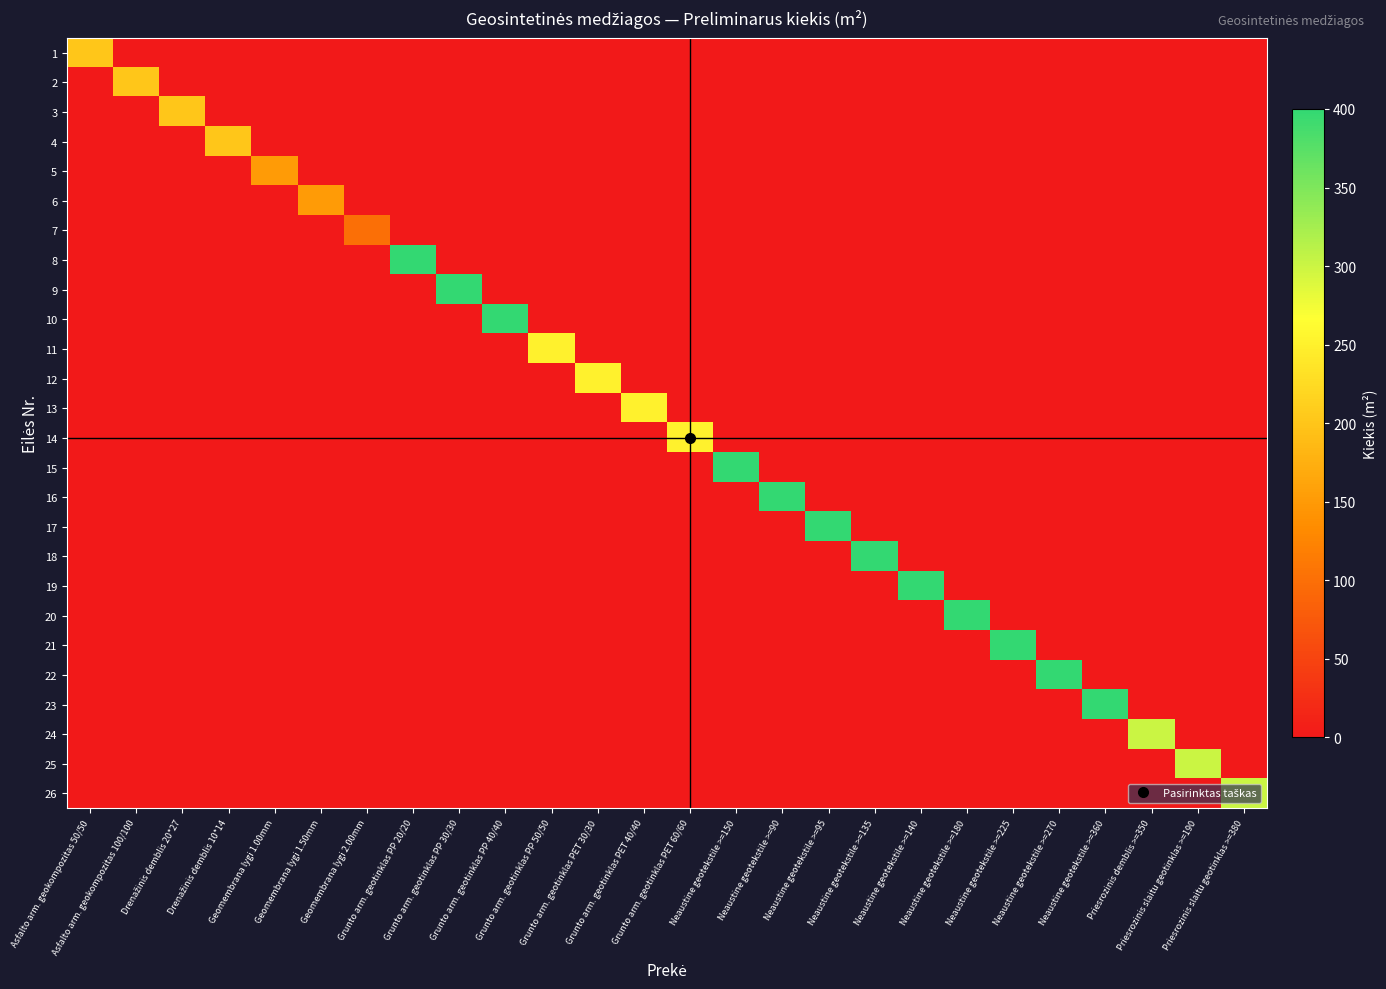

At how many categories does at least one series exceed 49?

26